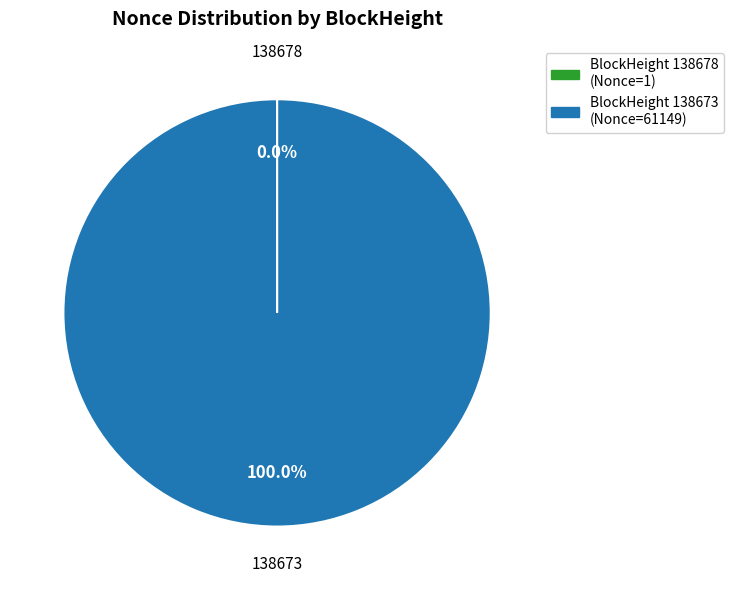

Which slice is the largest?

BlockHeight 138673 (Nonce=61149)